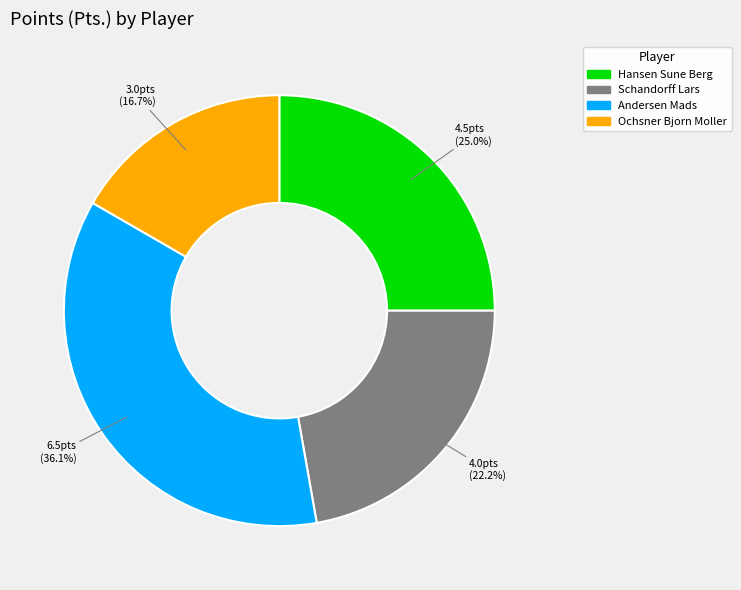

Is there a majority slice in this chart?

No